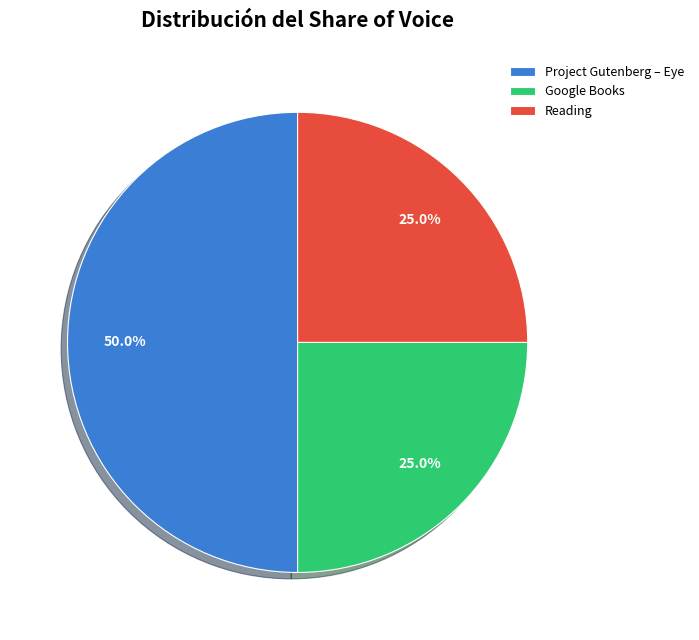

Which category has the biggest portion of the pie?

Project Gutenberg – Eye